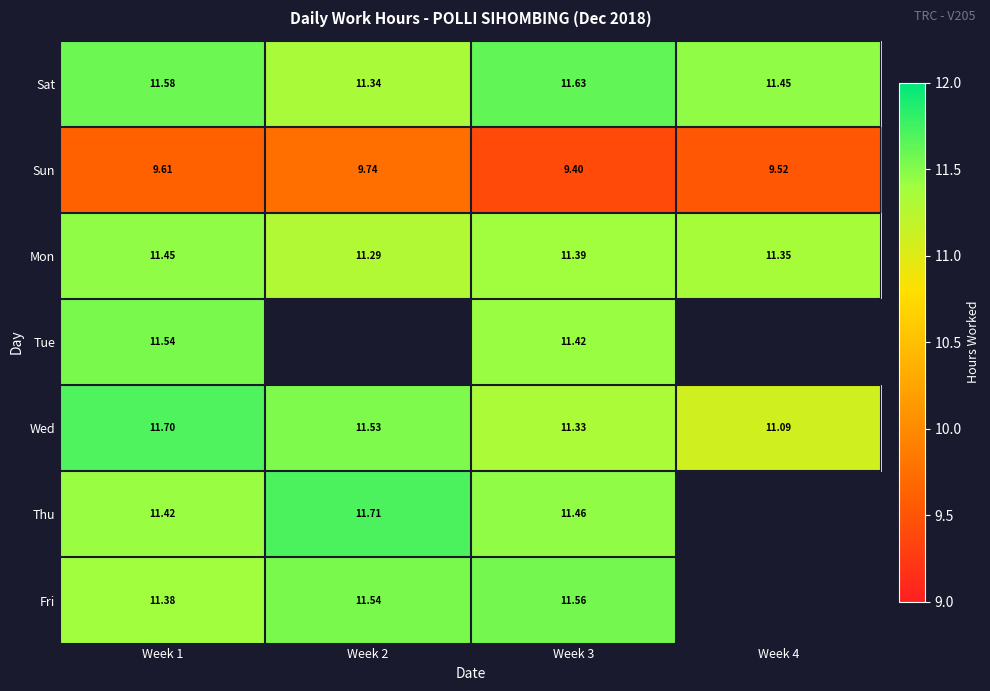

Which has a higher value, Week 1 or Week 3?

Week 3